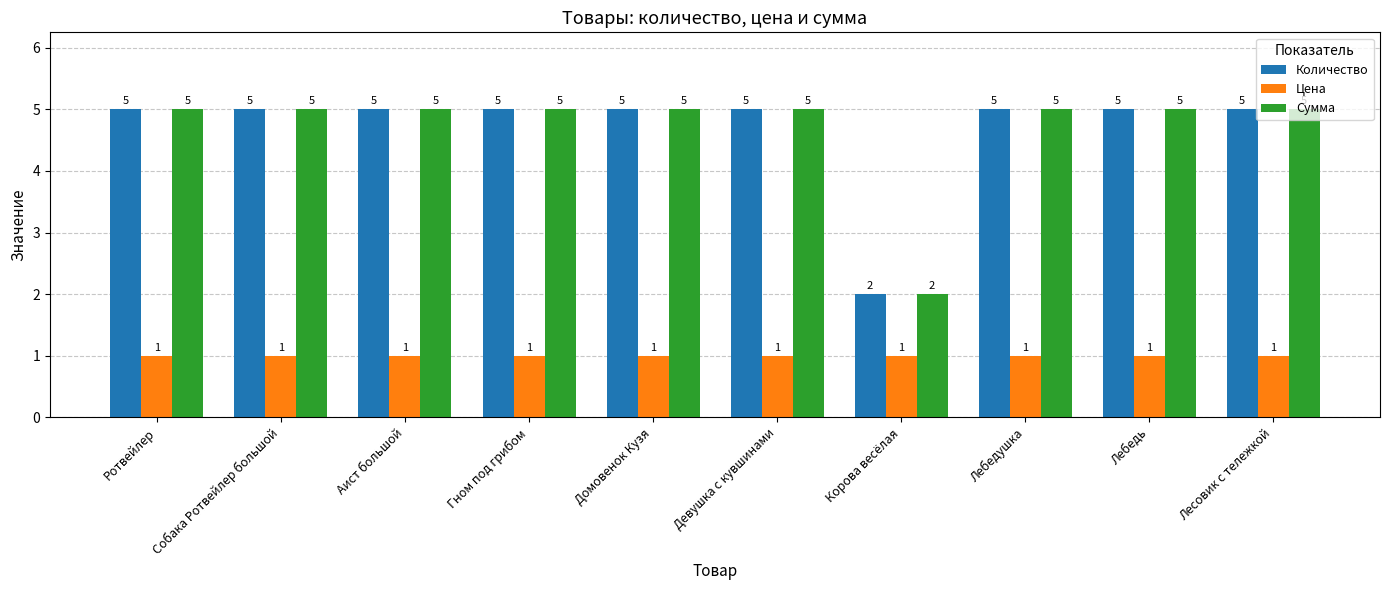

What is the label of the 3rd bar from the right?

Лебедушка